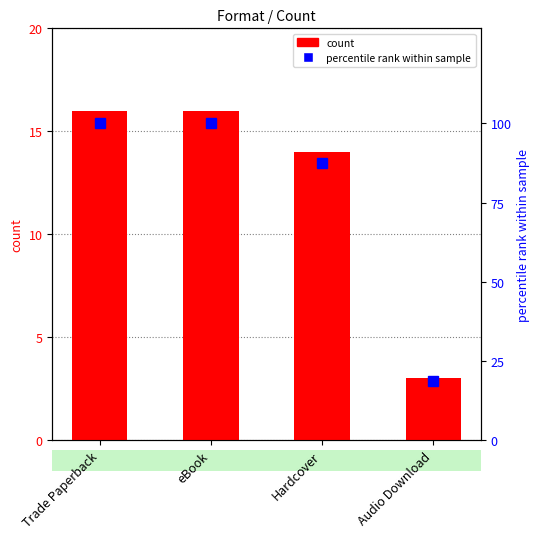

List the series in order of their overall mean, lowest first.

count, percentile rank within sample